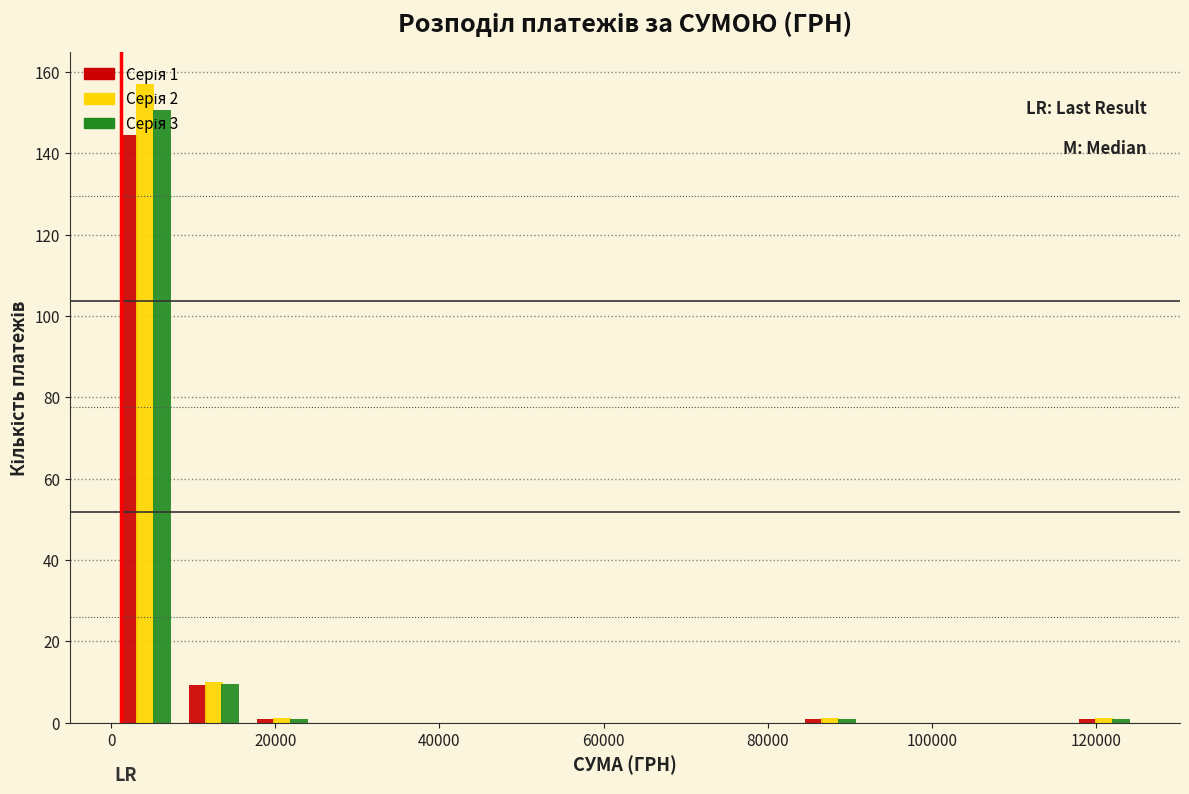

In the Серія 2 series, which range on the x-axis has the tallest bar?

0 to 8000